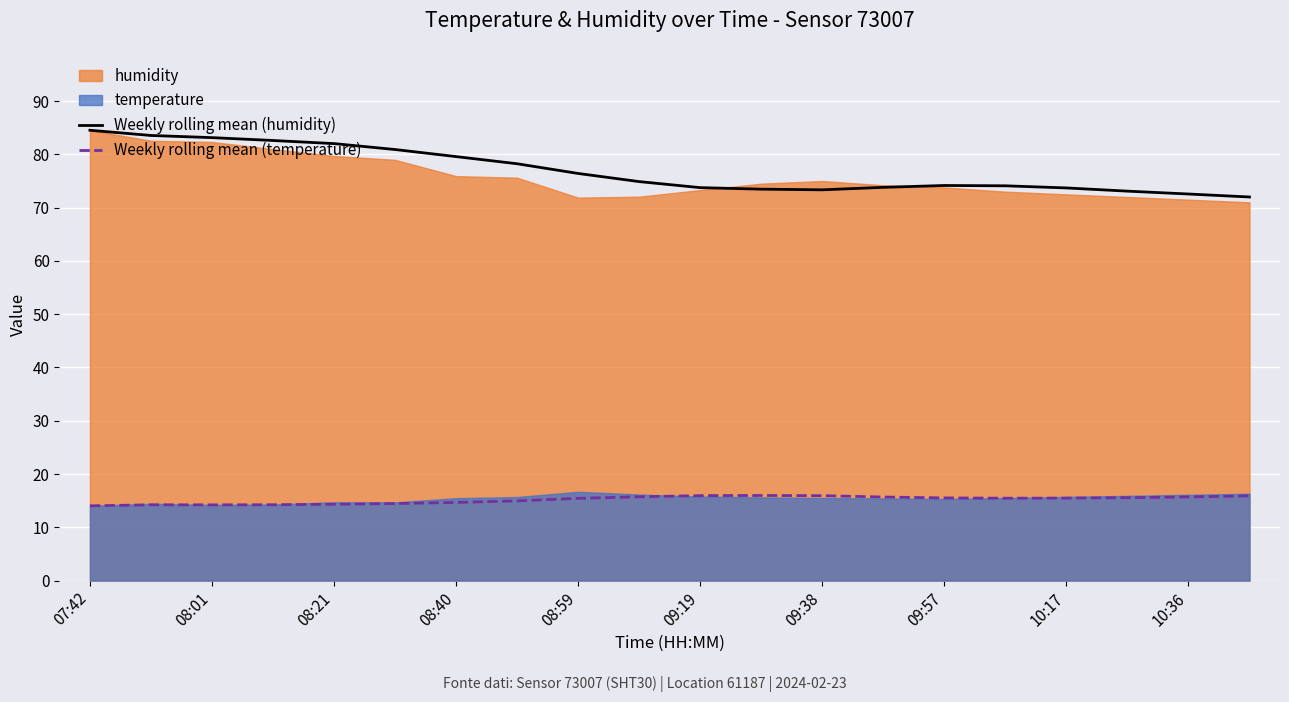

True or false: Weekly rolling mean (temperature) and Weekly rolling mean (humidity) intersect in this chart.

False